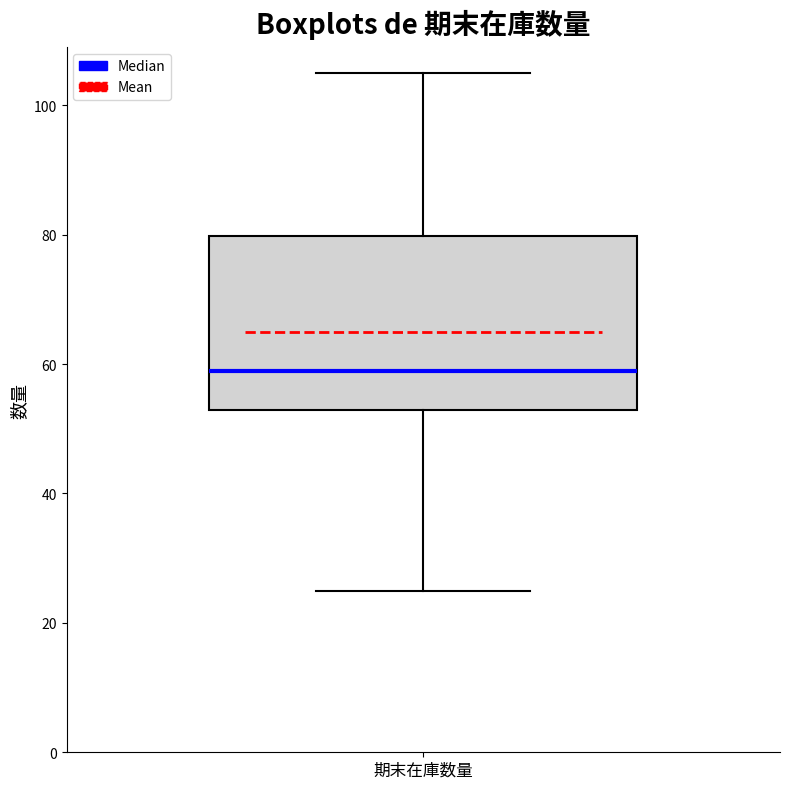

Where does the median line of the box for 期末在庫数量 sit on the y-axis? The values are not printed on the chart, so give them approximately, as read against the axis.

60